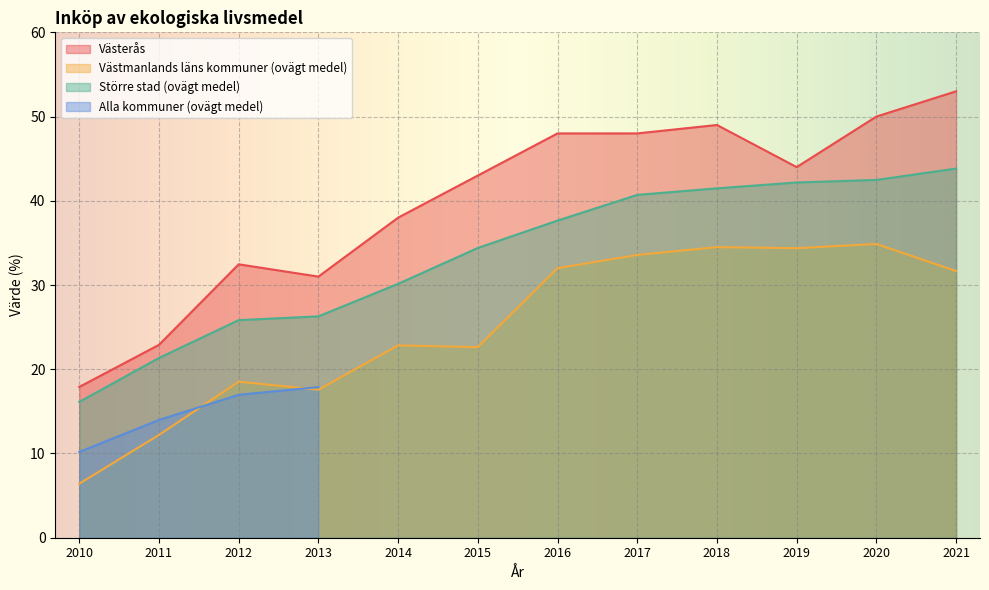

True or false: Västmanlands läns kommuner (ovägt medel) has a value of 6.4 at 2010.

True